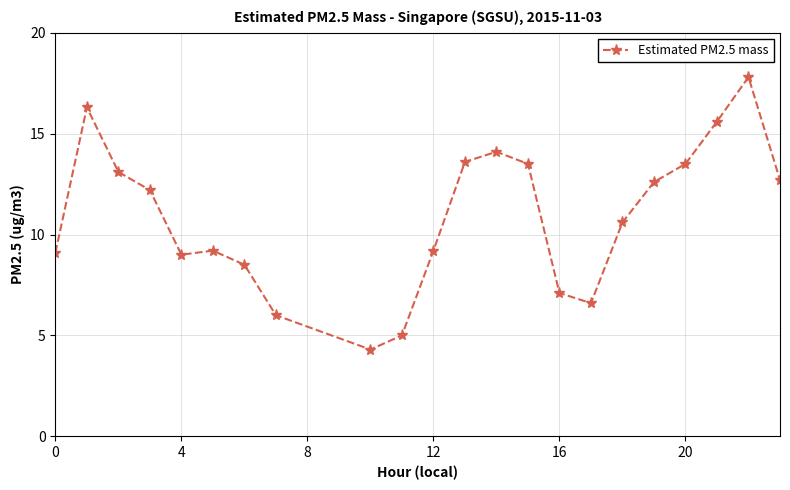

Reading right to left, list all the values displayed in this chart.

12.7	17.8	15.6	13.5	12.6	10.6	6.6	7.1	13.5	14.1	13.6	9.2	5.0	4.3	6.0	8.5	9.2	9.0	12.2	13.1	16.3	9.1